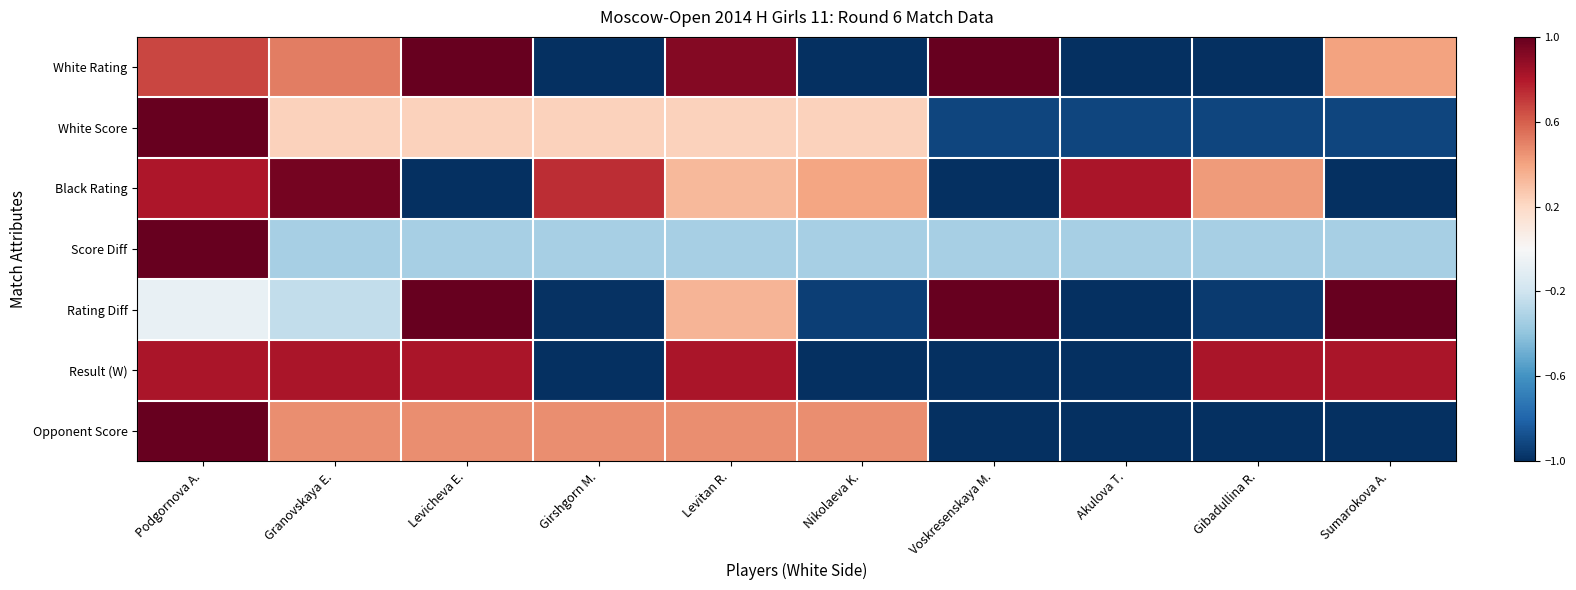

Reading left to right, extract all data points from this chart.

White Rating: Podgornova A.=0.7	Granovskaya E.=0.5	Levicheva E.=1.0	Girshgorn M.=-1.0	Levitan R.=0.9	Nikolaeva K.=-1.3	Voskresenskaya M.=1.2	Akulova T.=-1.3	Gibadullina R.=-1.3	Sumarokova A.=0.4
White Score: Podgornova A.=2.5	Granovskaya E.=0.2	Levicheva E.=0.2	Girshgorn M.=0.2	Levitan R.=0.2	Nikolaeva K.=0.2	Voskresenskaya M.=-0.9	Akulova T.=-0.9	Gibadullina R.=-0.9	Sumarokova A.=-0.9
Black Rating: Podgornova A.=0.8	Granovskaya E.=1.0	Levicheva E.=-1.2	Girshgorn M.=0.7	Levitan R.=0.3	Nikolaeva K.=0.4	Voskresenskaya M.=-1.7	Akulova T.=0.8	Gibadullina R.=0.4	Sumarokova A.=-1.5
Score Diff: Podgornova A.=3.0	Granovskaya E.=-0.3	Levicheva E.=-0.3	Girshgorn M.=-0.3	Levitan R.=-0.3	Nikolaeva K.=-0.3	Voskresenskaya M.=-0.3	Akulova T.=-0.3	Gibadullina R.=-0.3	Sumarokova A.=-0.3
Rating Diff: Podgornova A.=-0.1	Granovskaya E.=-0.2	Levicheva E.=1.3	Girshgorn M.=-1.0	Levitan R.=0.3	Nikolaeva K.=-0.9	Voskresenskaya M.=1.7	Akulova T.=-1.2	Gibadullina R.=-1.0	Sumarokova A.=1.1
Result (W): Podgornova A.=0.8	Granovskaya E.=0.8	Levicheva E.=0.8	Girshgorn M.=-1.2	Levitan R.=0.8	Nikolaeva K.=-1.2	Voskresenskaya M.=-1.2	Akulova T.=-1.2	Gibadullina R.=0.8	Sumarokova A.=0.8
Opponent Score: Podgornova A.=2.0	Granovskaya E.=0.5	Levicheva E.=0.5	Girshgorn M.=0.5	Levitan R.=0.5	Nikolaeva K.=0.5	Voskresenskaya M.=-1.1	Akulova T.=-1.1	Gibadullina R.=-1.1	Sumarokova A.=-1.1